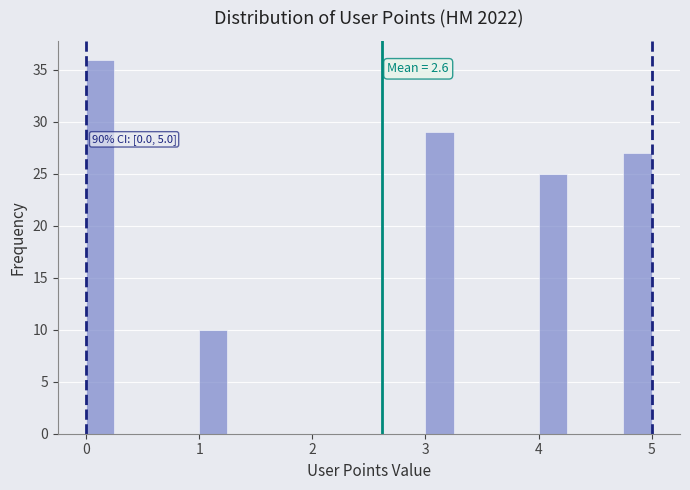

Read against the x-axis, roughly where is the centre of the tallest bar?

0.1